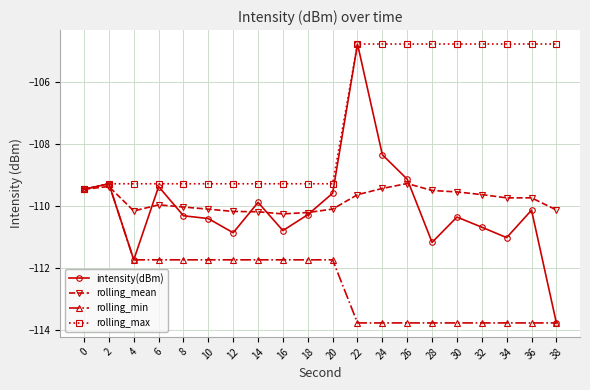

Is it true that rolling_max equals -109.3 at 10?

True